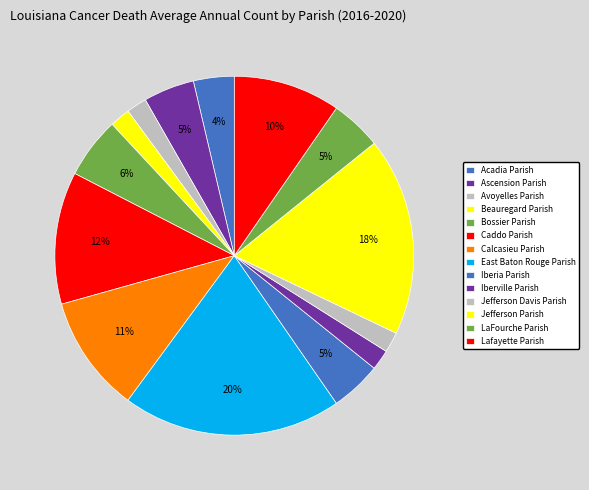

Is Iberia Parish the majority of the pie?

No